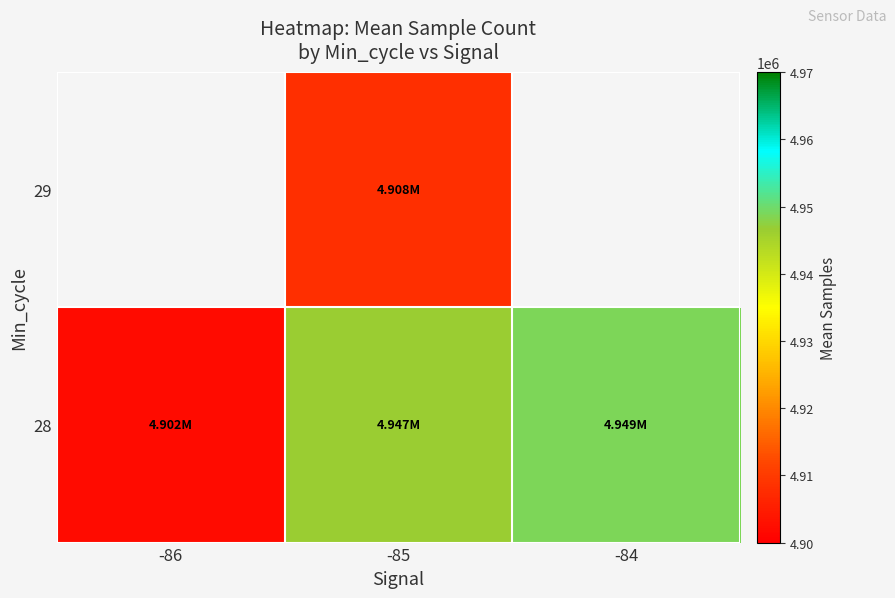

At how many categories does at least one series exceed 4913648?

2